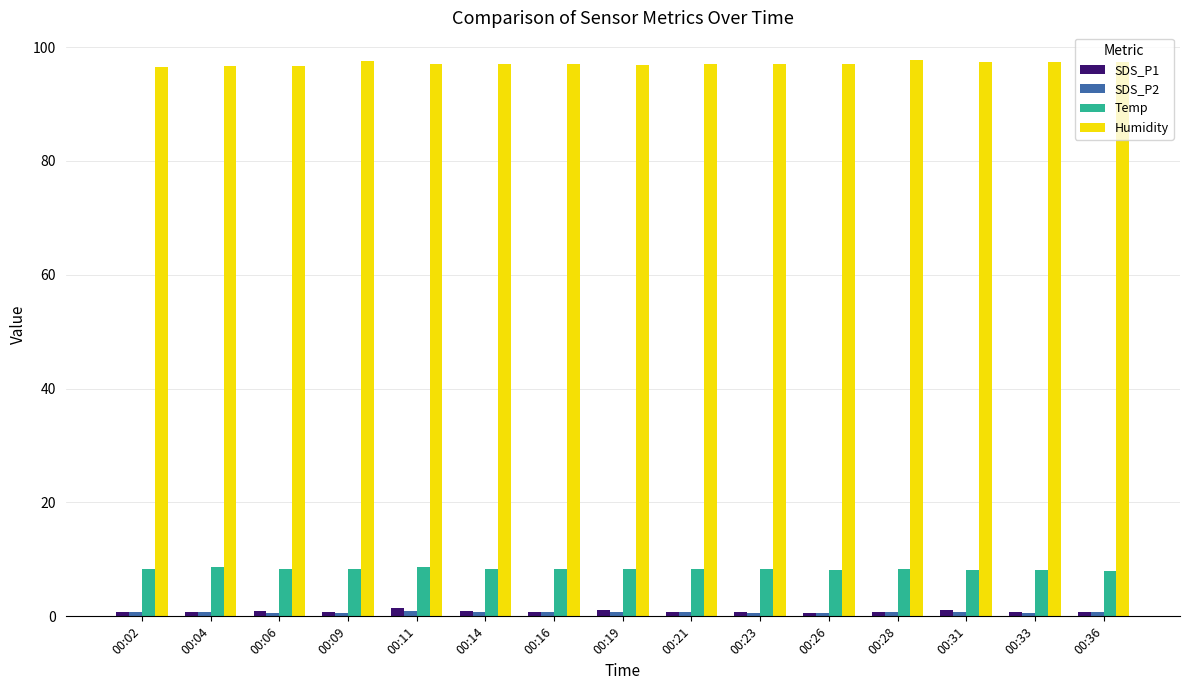

What is the sum of all Temp values?

124.6